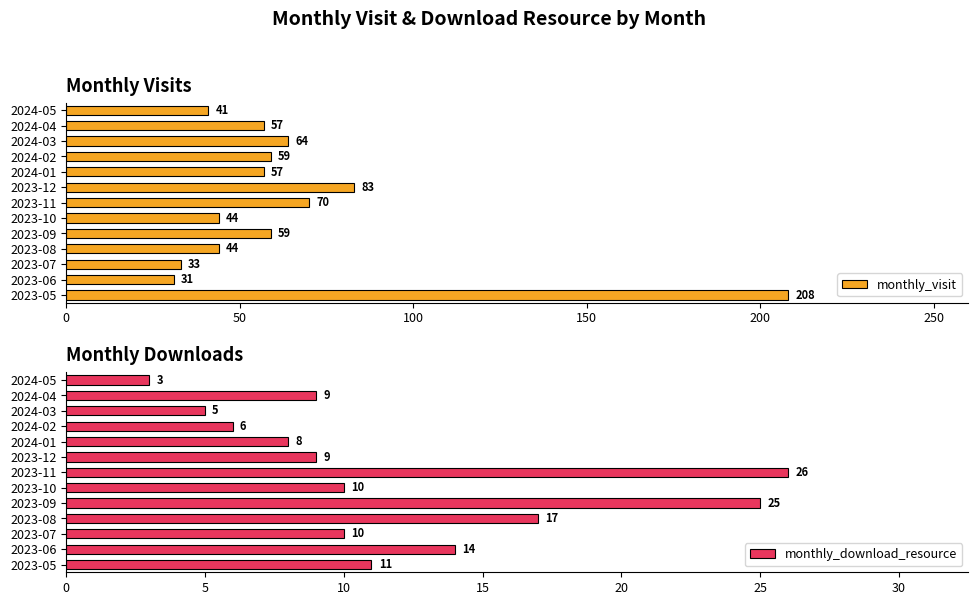

How many data points in monthly_visit are above 57?

6